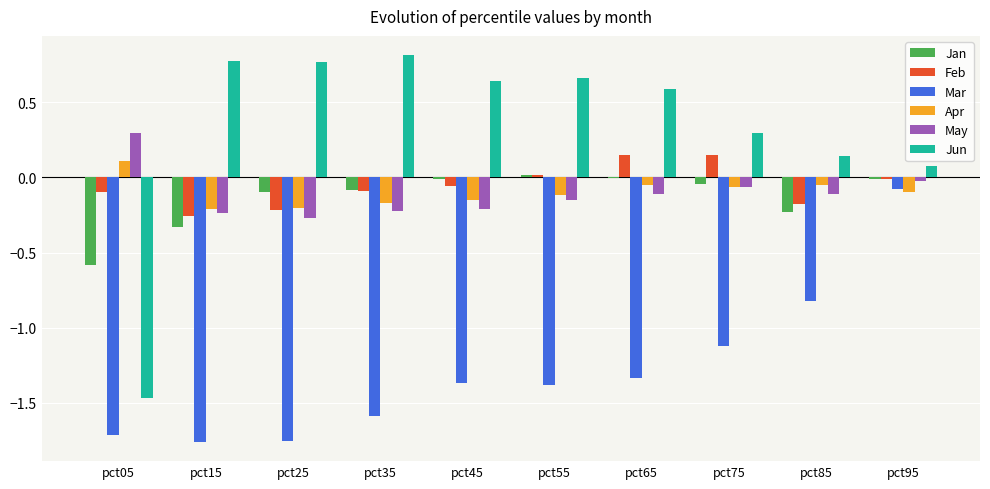

Count the number of data series in this chart.

6